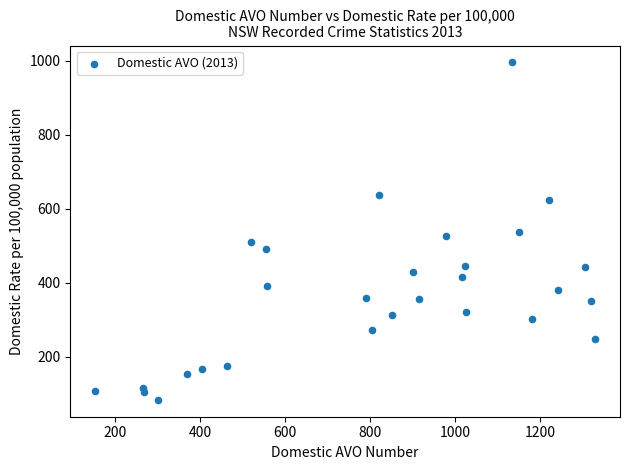

What is the range of Y values (max minus min)?

912.2